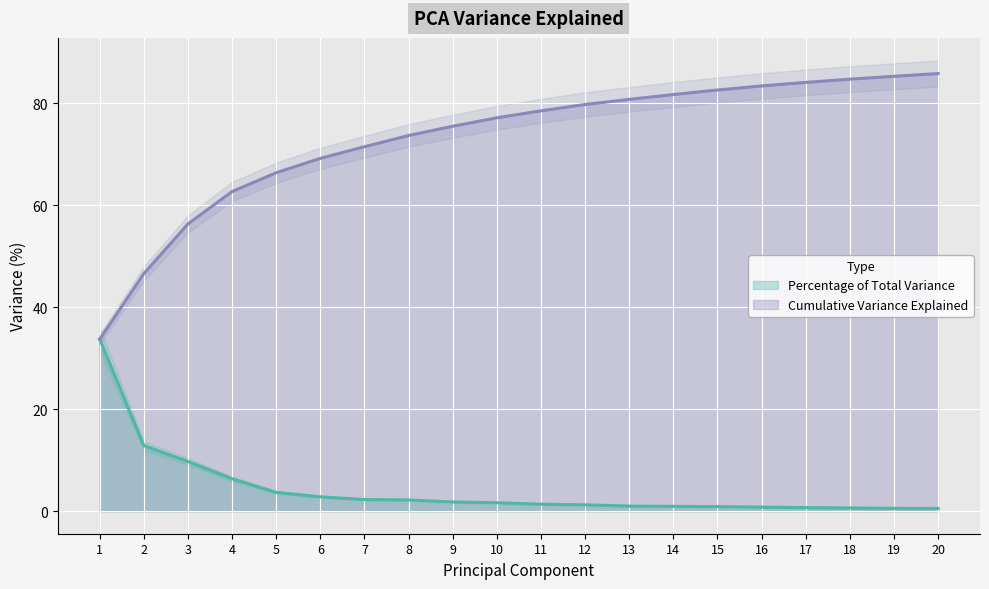

True or false: Cumulative Variance Explained has a value of 85.2 at 19.

True